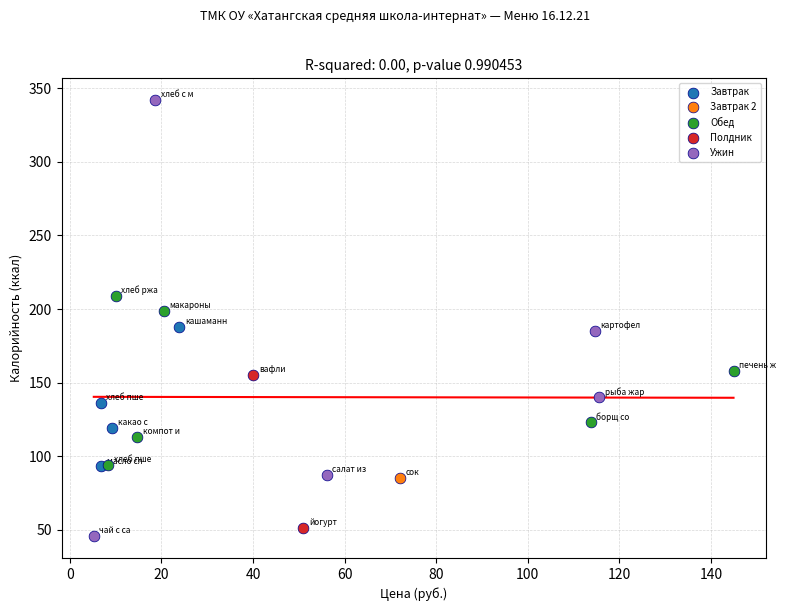

Which series contains the highest Y value?

Ужин